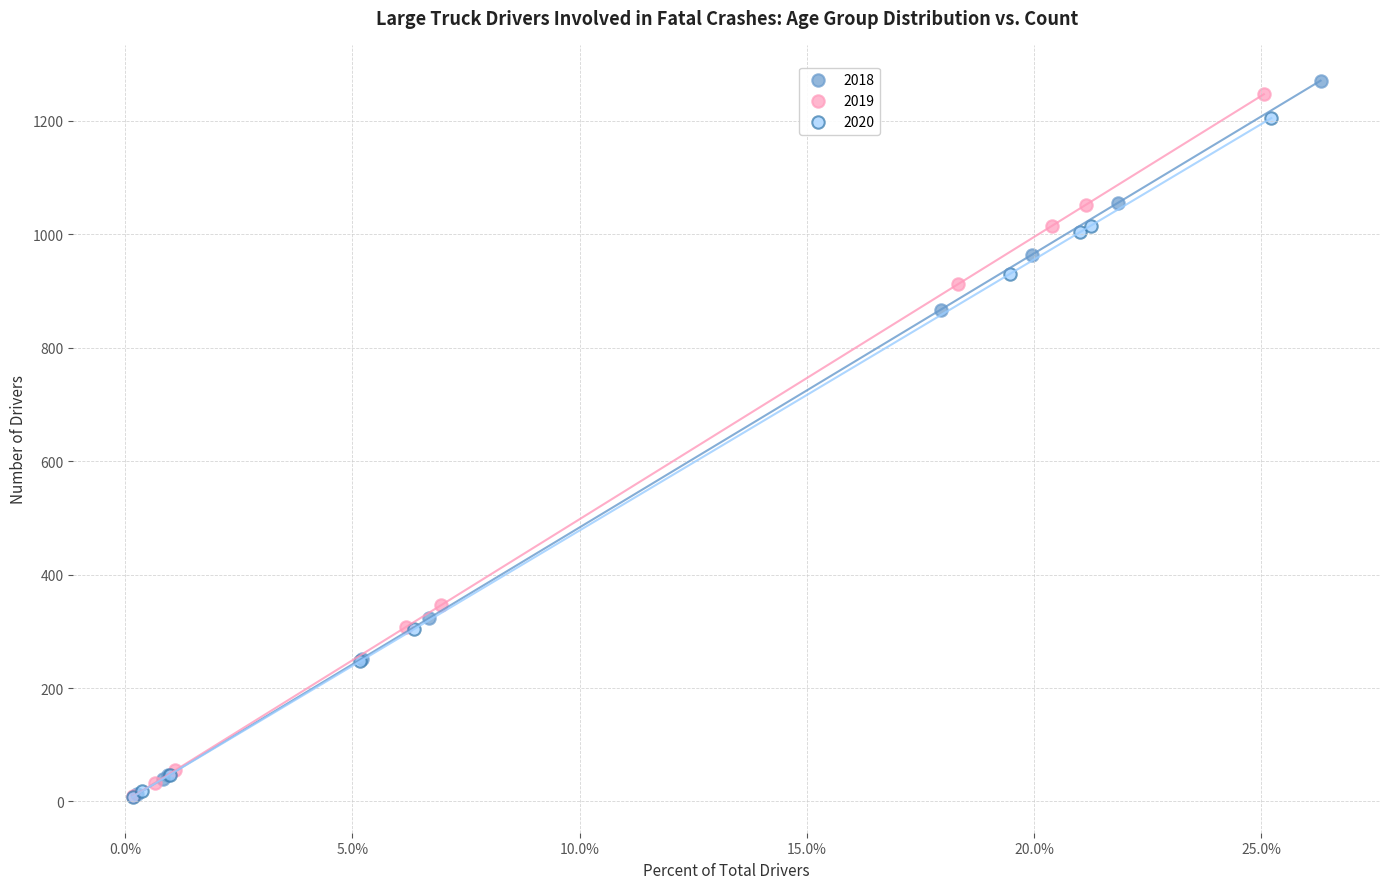

Which series has the largest Y range (max minus min)?

2018